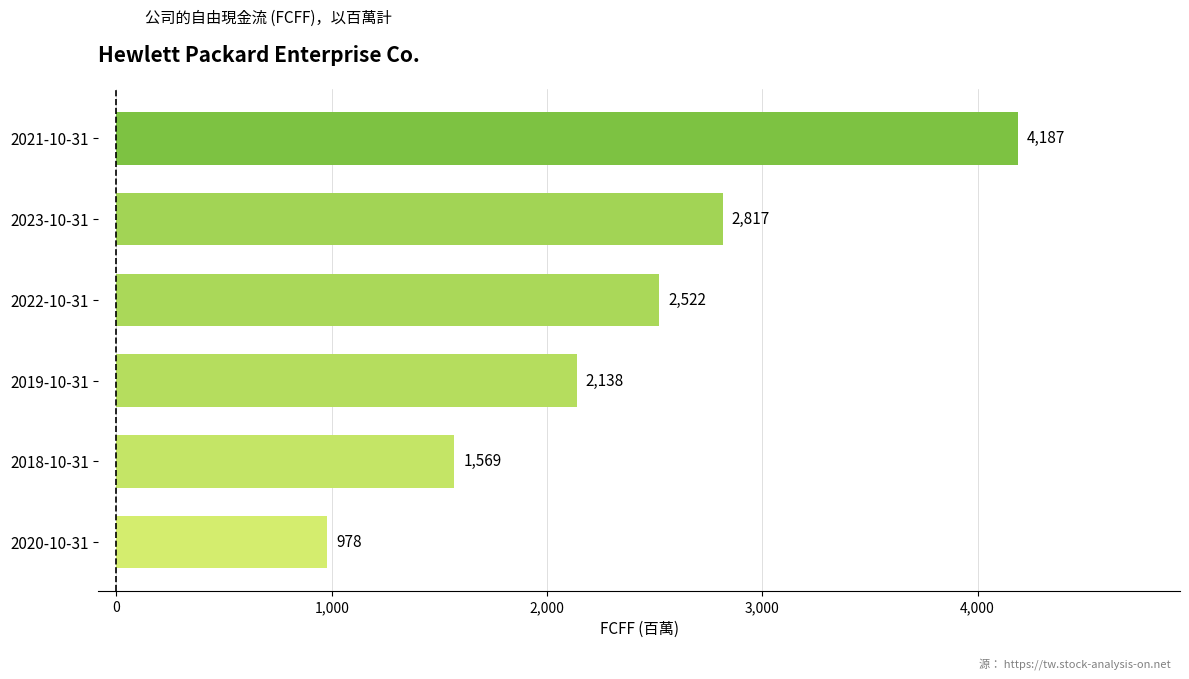

Rank the categories by value from lowest to highest.

2020-10-31, 2018-10-31, 2019-10-31, 2022-10-31, 2023-10-31, 2021-10-31